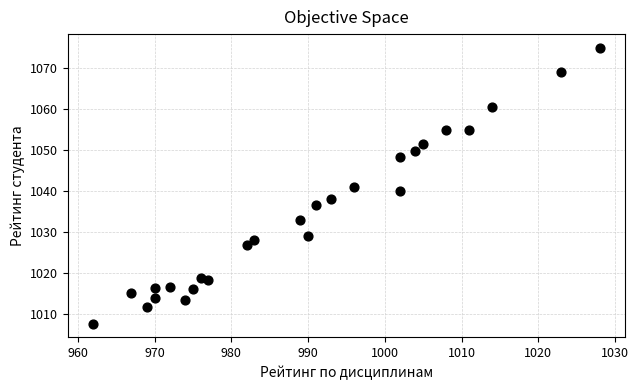

What is the range of Y values (max minus min)?

67.3